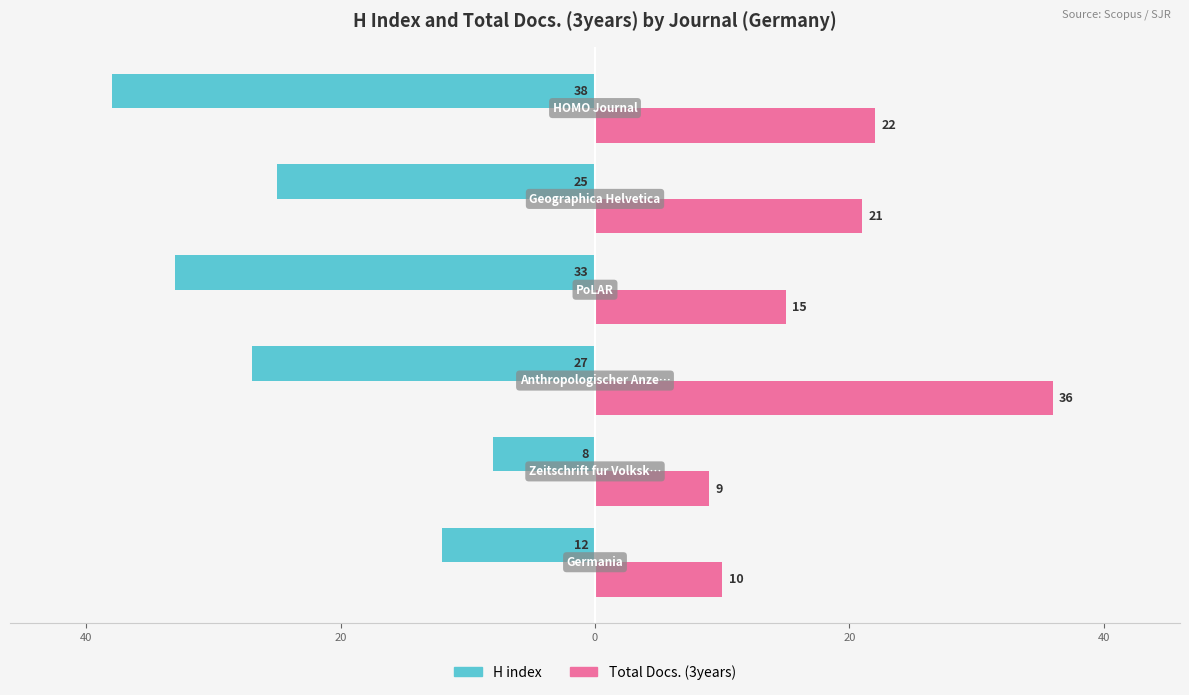

What are all the series names shown in the legend?

H index, Total Docs. (3years)